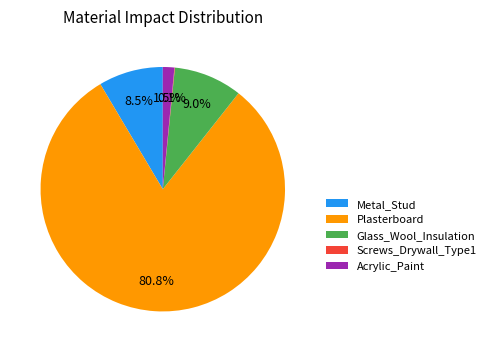

What percentage is the Plasterboard slice, to the nearest percent?

81%